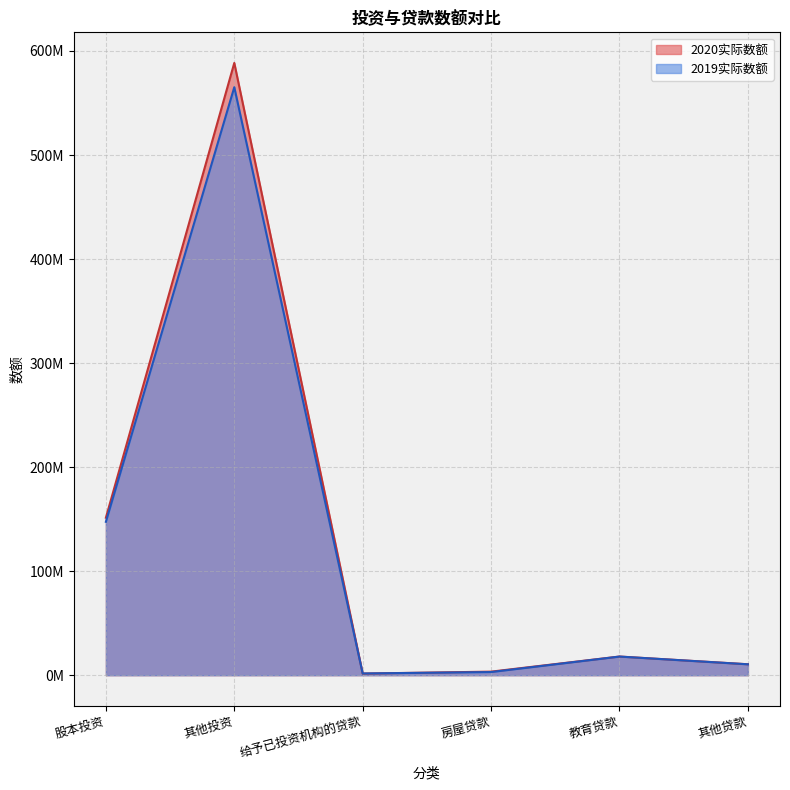

Where does the 2019实际数额 series first go above 17910590?

股本投资